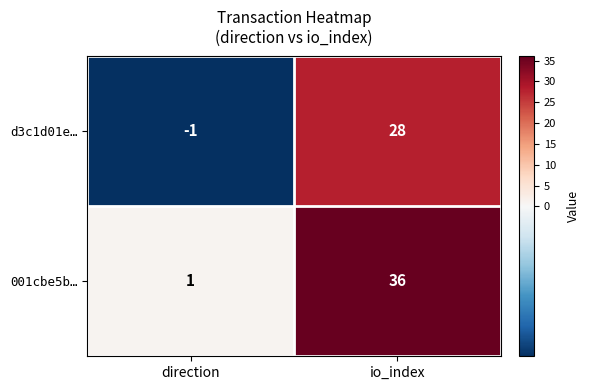

What is the sum of all 001cbe5b… values?

37